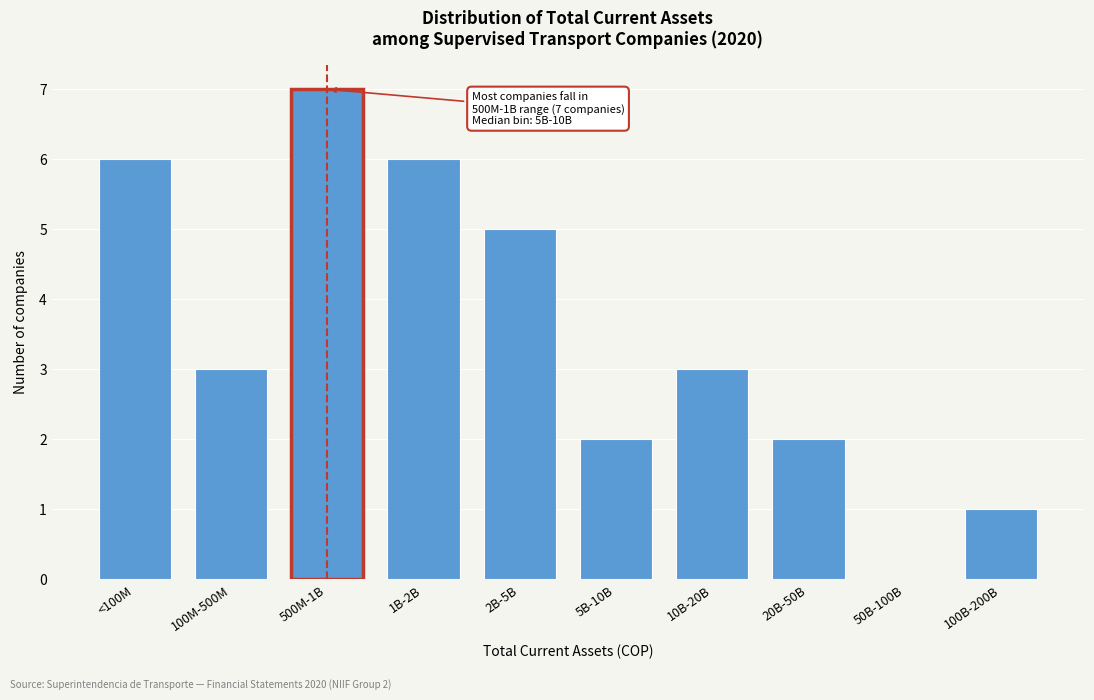

Reading right to left, extract all data points from this chart.

100B-200B=1	50B-100B=0	20B-50B=2	10B-20B=3	5B-10B=2	2B-5B=5	1B-2B=6	500M-1B=7	100M-500M=3	<100M=6